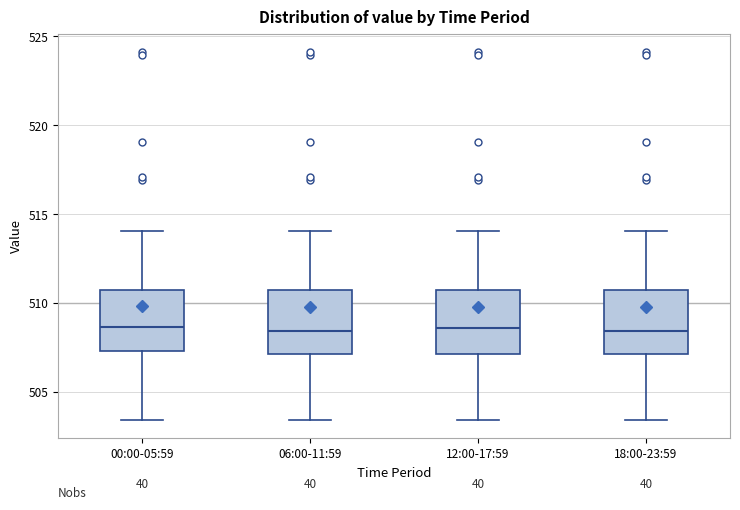

Where is the lower edge of the box for 00:00-05:59 on the y-axis? The values are not printed on the chart, so give them approximately, as read against the axis.

507.5